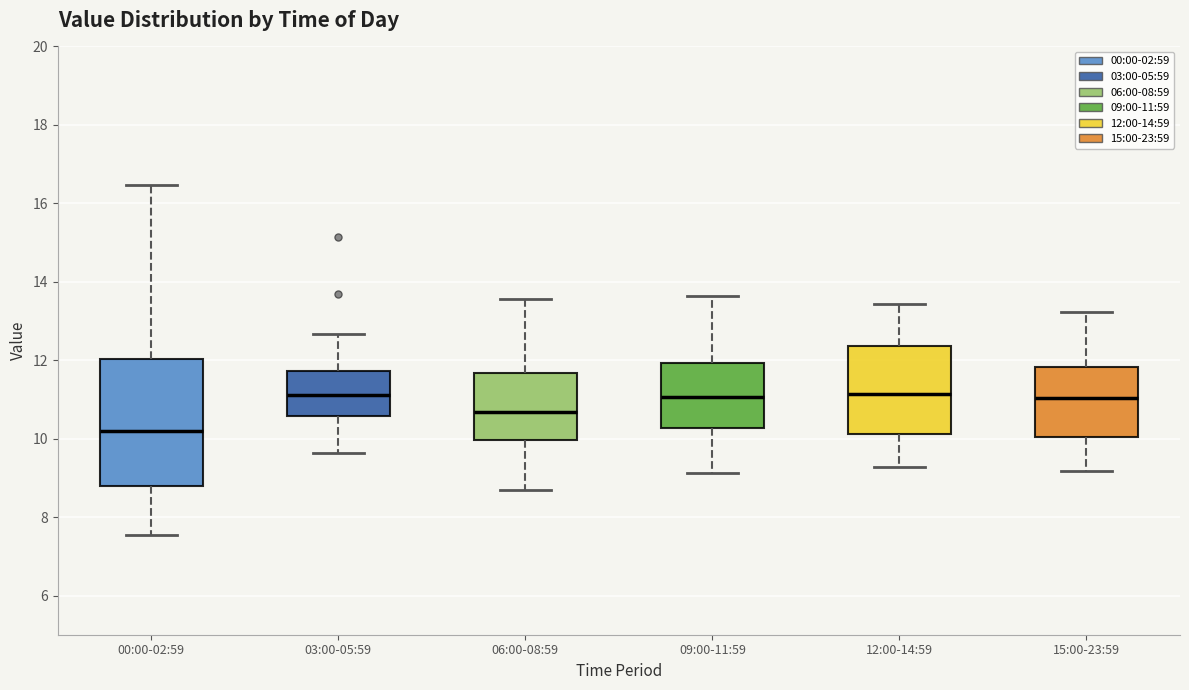

Which box is the tallest, from its lower edge to its upper edge?

00:00-02:59